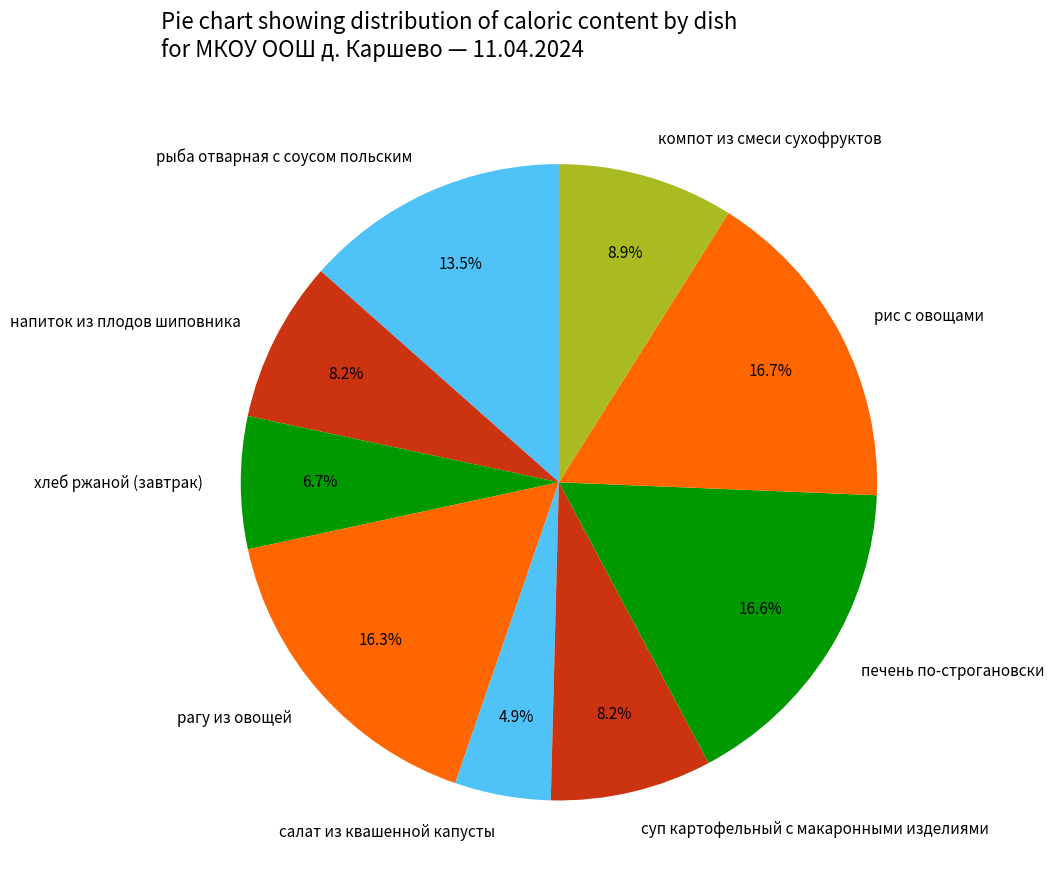

Which slice is the smallest?

салат из квашенной капусты